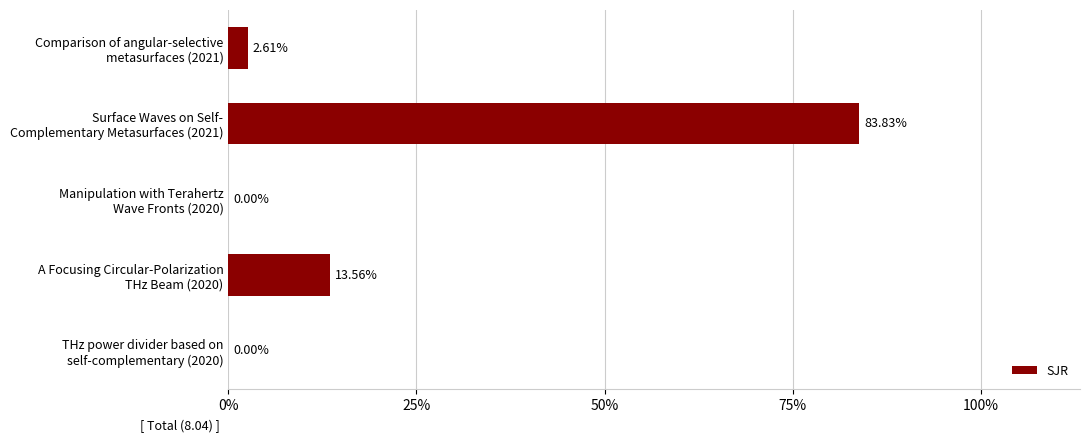

Does the chart contain stacked bars?

No